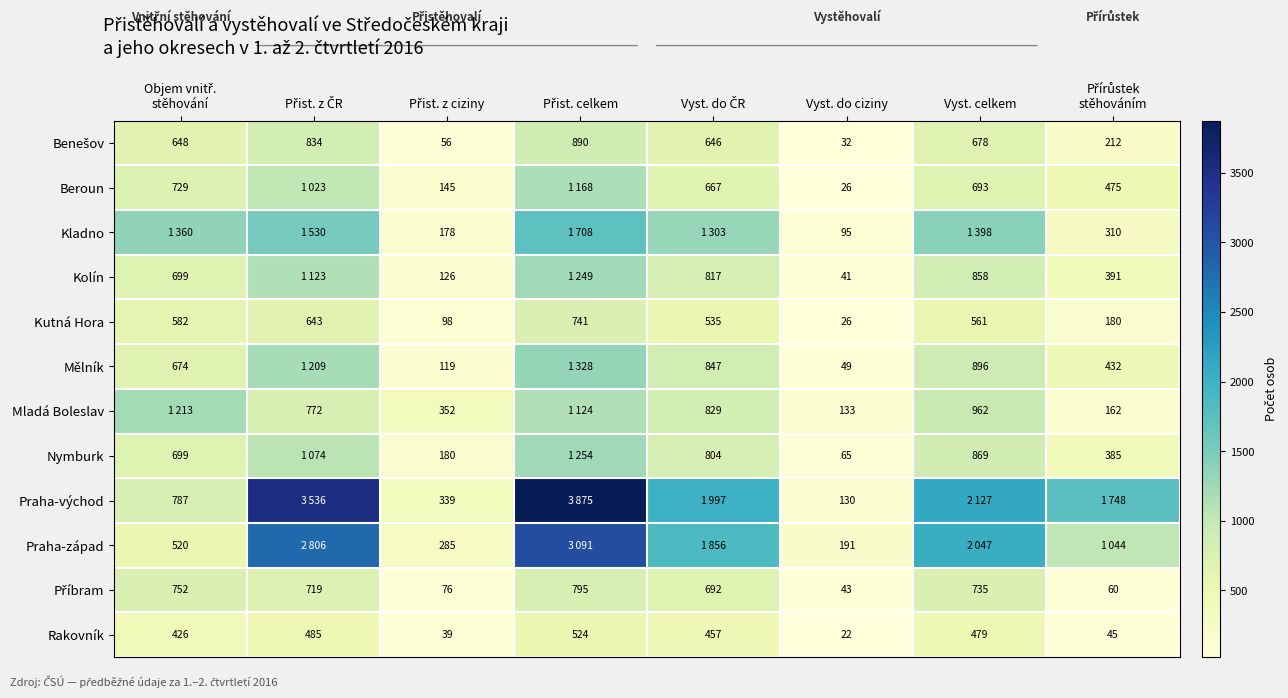

What is the difference between the second highest and minimum values in the Kutná Hora series?

617